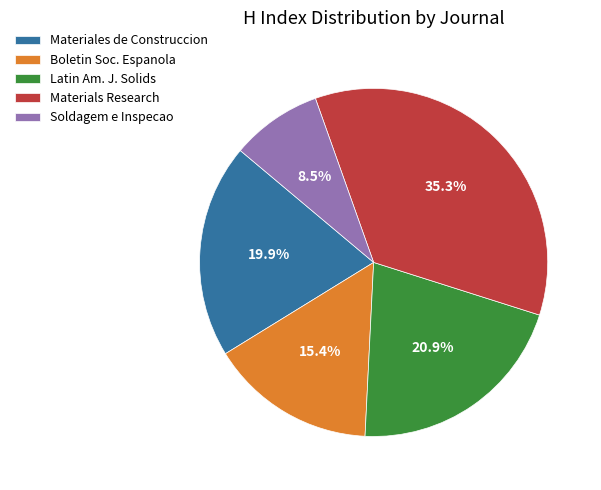

How many segments does this pie chart have?

5